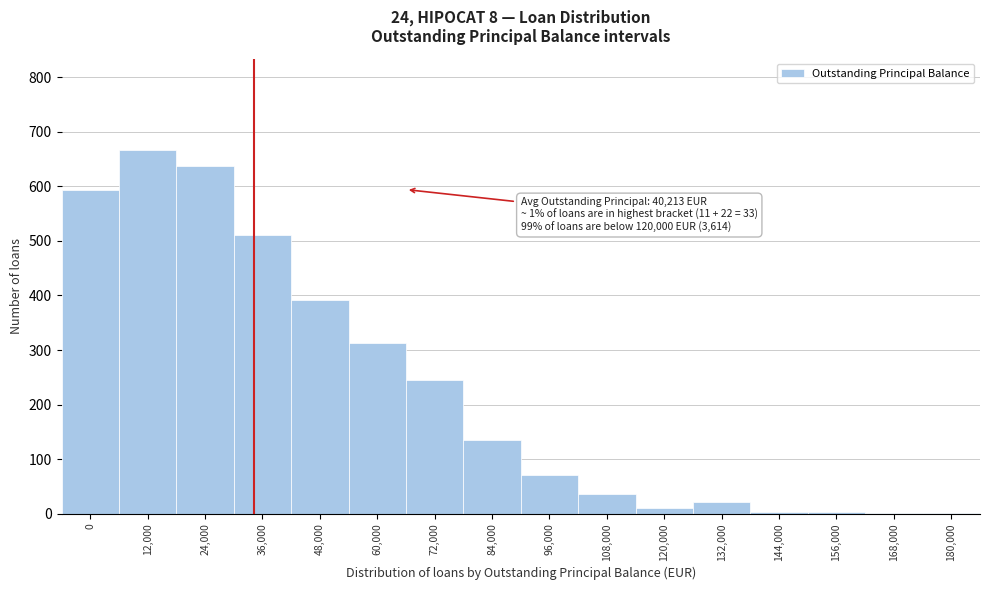

What is the change in value from 36,000 to 84,000?

-375